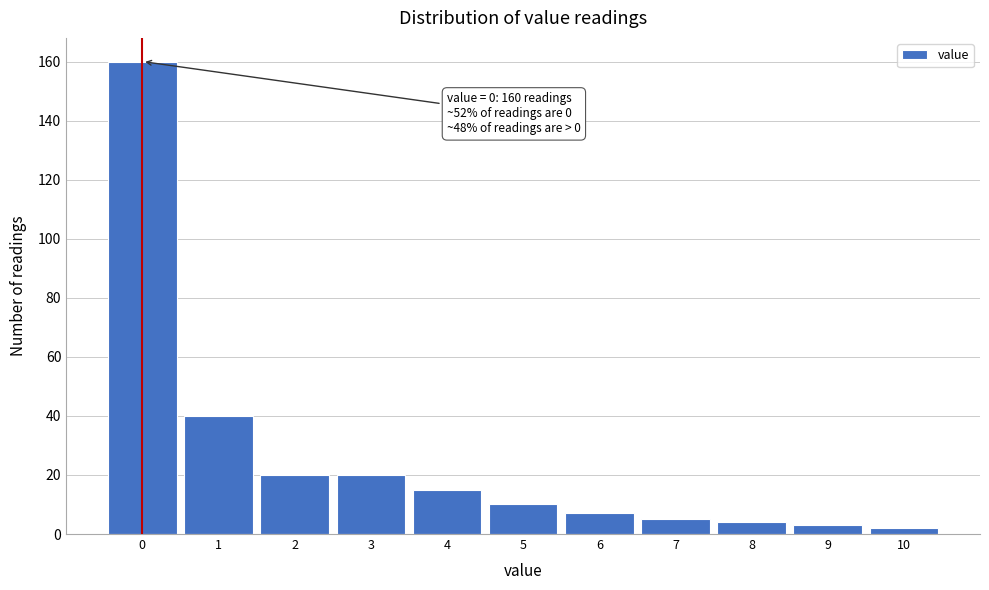

Over which range of the x-axis is the bar tallest?

-0.5 to 0.5